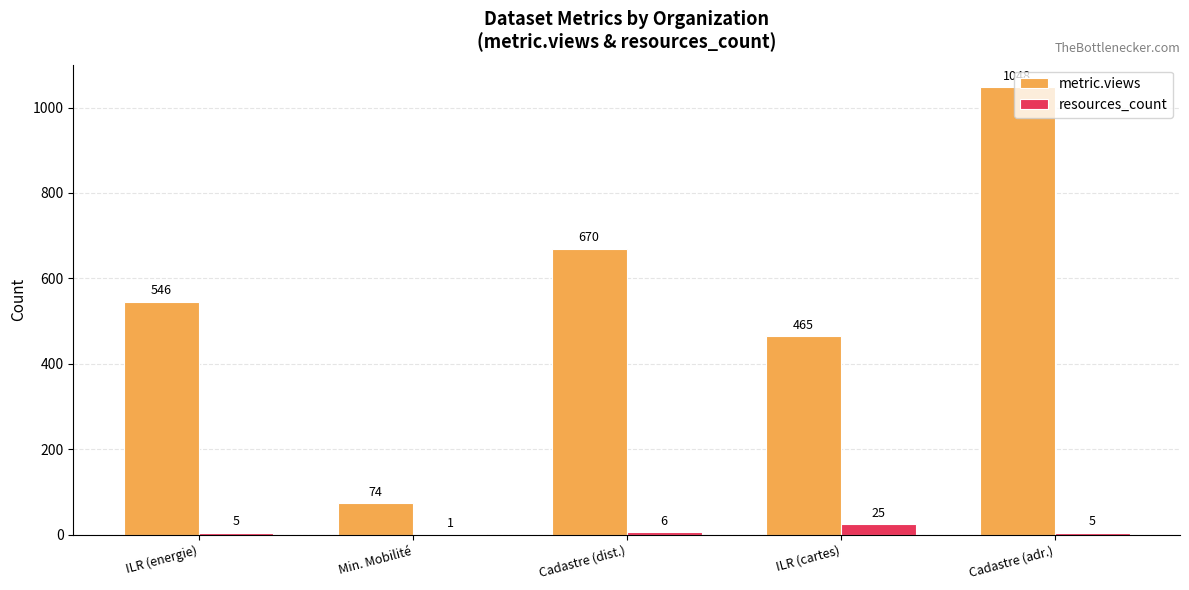

Are the bars grouped side by side (vs. stacked)?

Yes